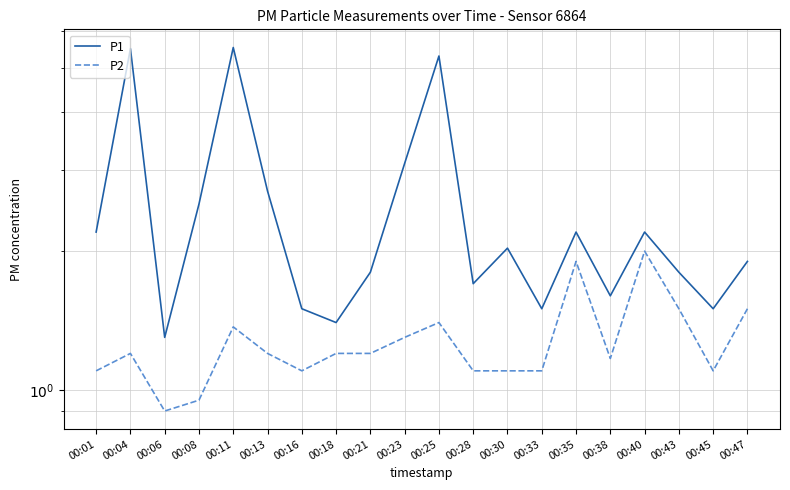

True or false: P1 and P2 intersect in this chart.

False